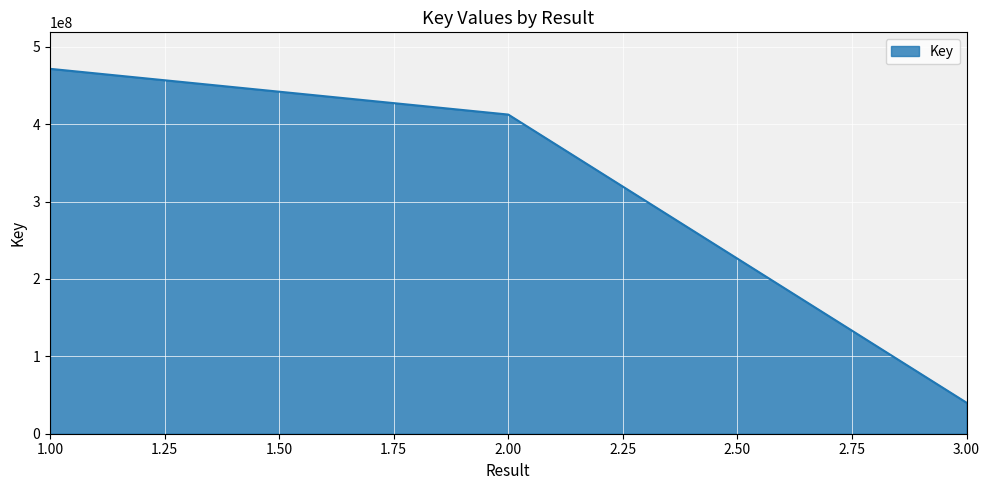

Reading right to left, what are all the values shown in this chart?

40128553	412506792	471632018